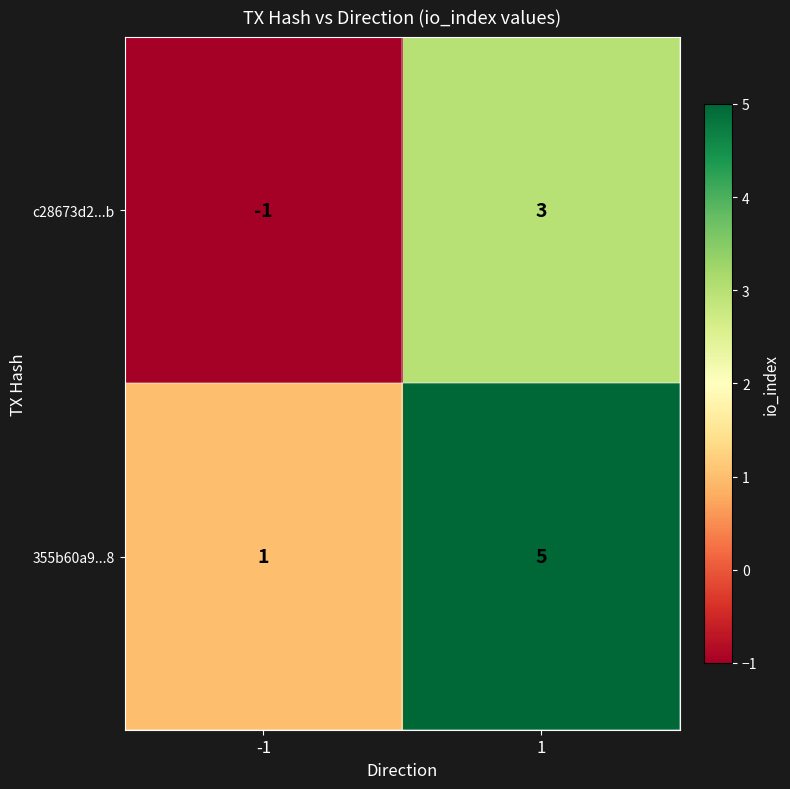

The c28673d2...b series shows 0 at -1. True or false?

False